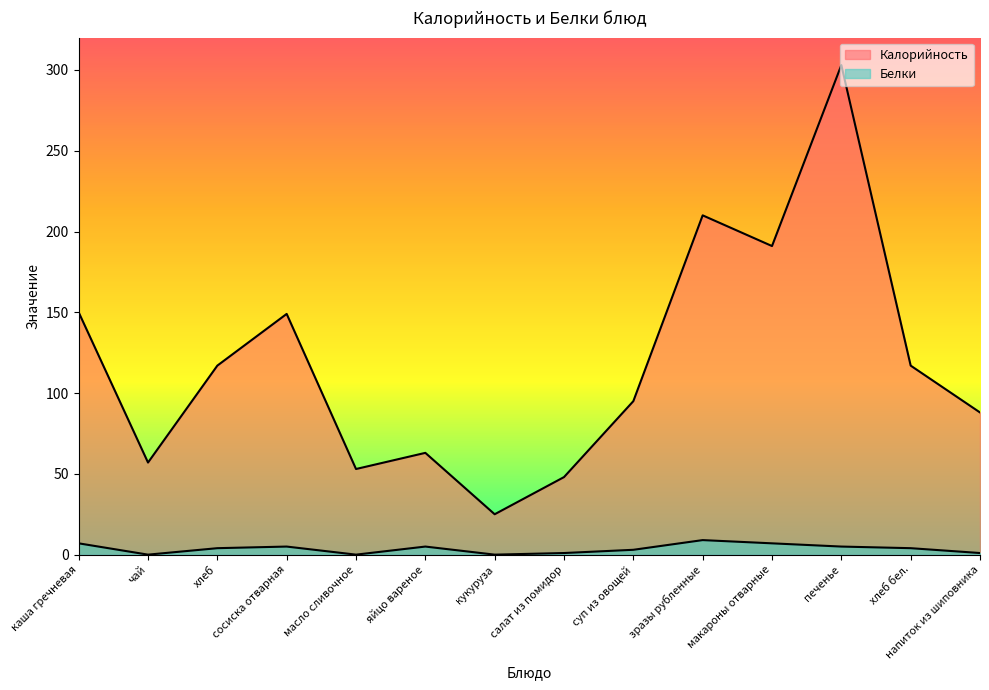

Reading left to right, list all the values displayed in this chart.

Калорийность: 150	57	117	149	53	63	25	48	95	210	191	303	117	88
Белки: 7	0	4	5	0	5	0	1	3	9	7	5	4	1